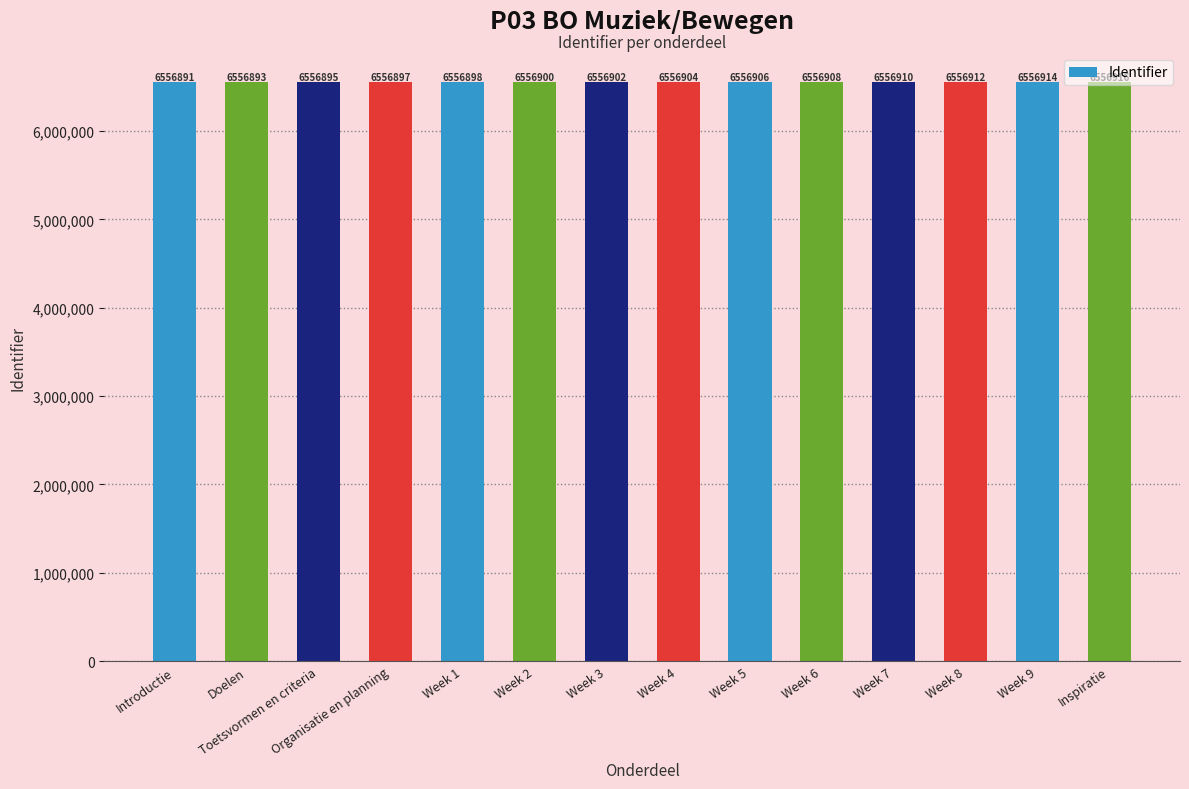

Where is the data nearest to the value 6556903?

Week 3